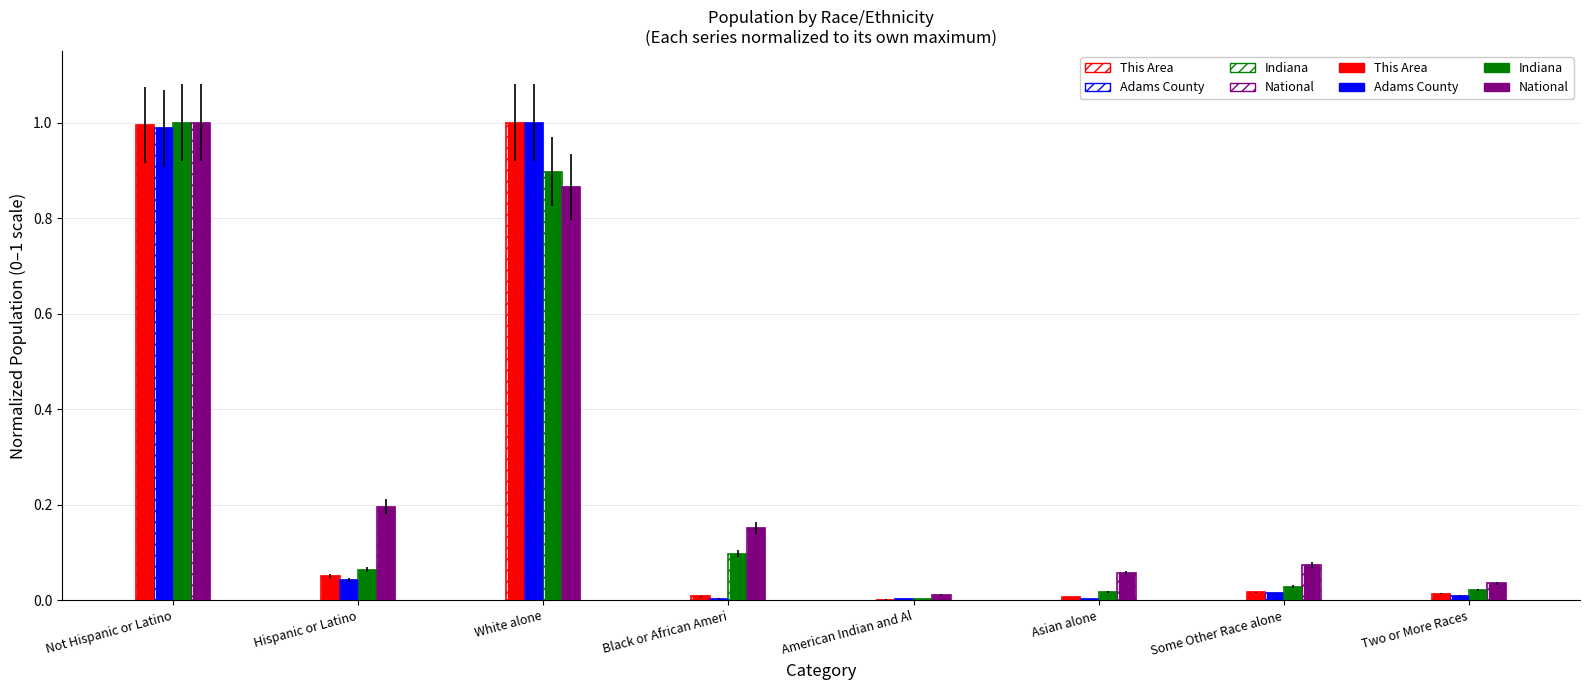

Are the bars horizontal?

No